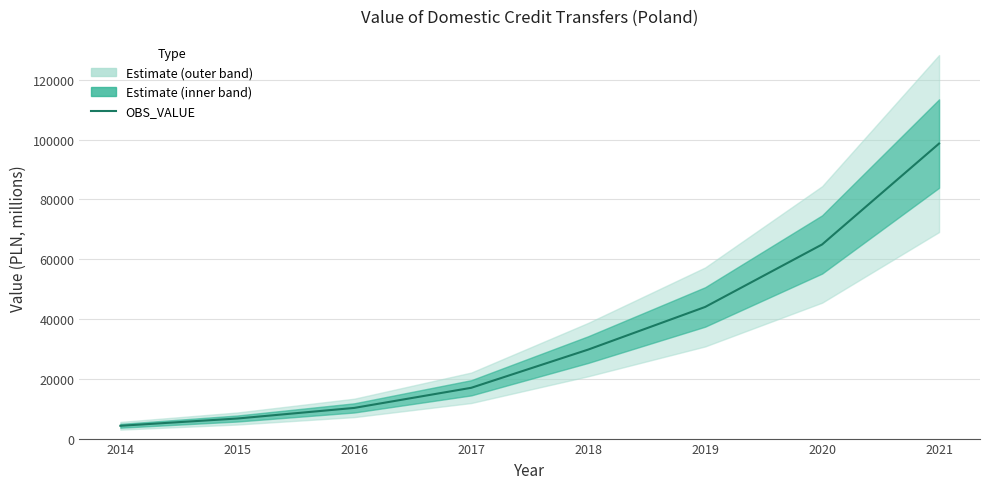

What is the difference between the maximum and second lowest values?

91953.6